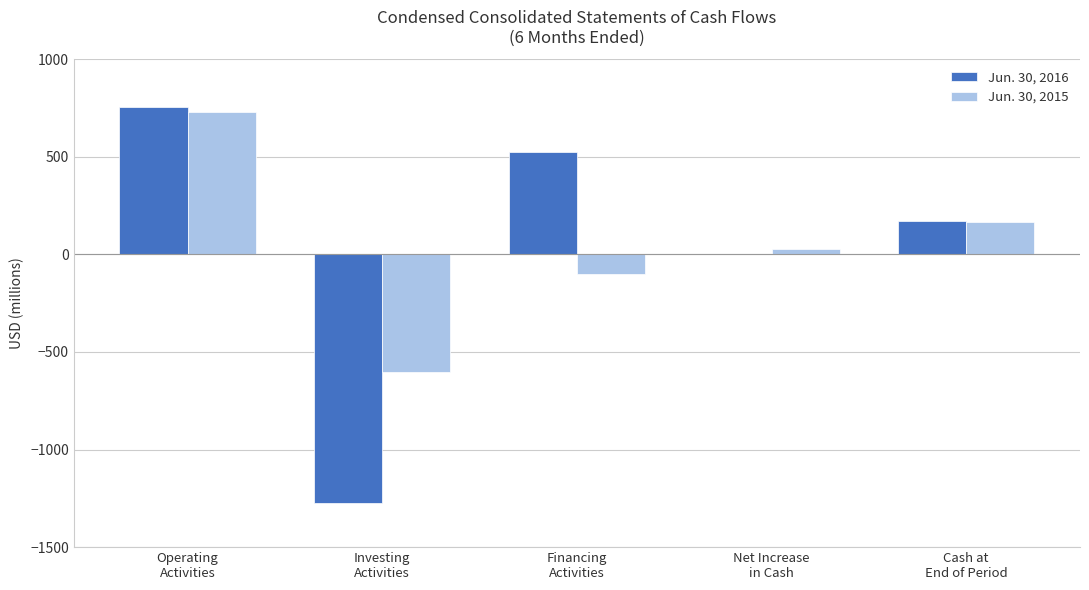

Reading left to right, what are all the values shown in this chart?

Jun. 30, 2016: 753	-1275	525	3	171
Jun. 30, 2015: 731	-603	-101	27	167